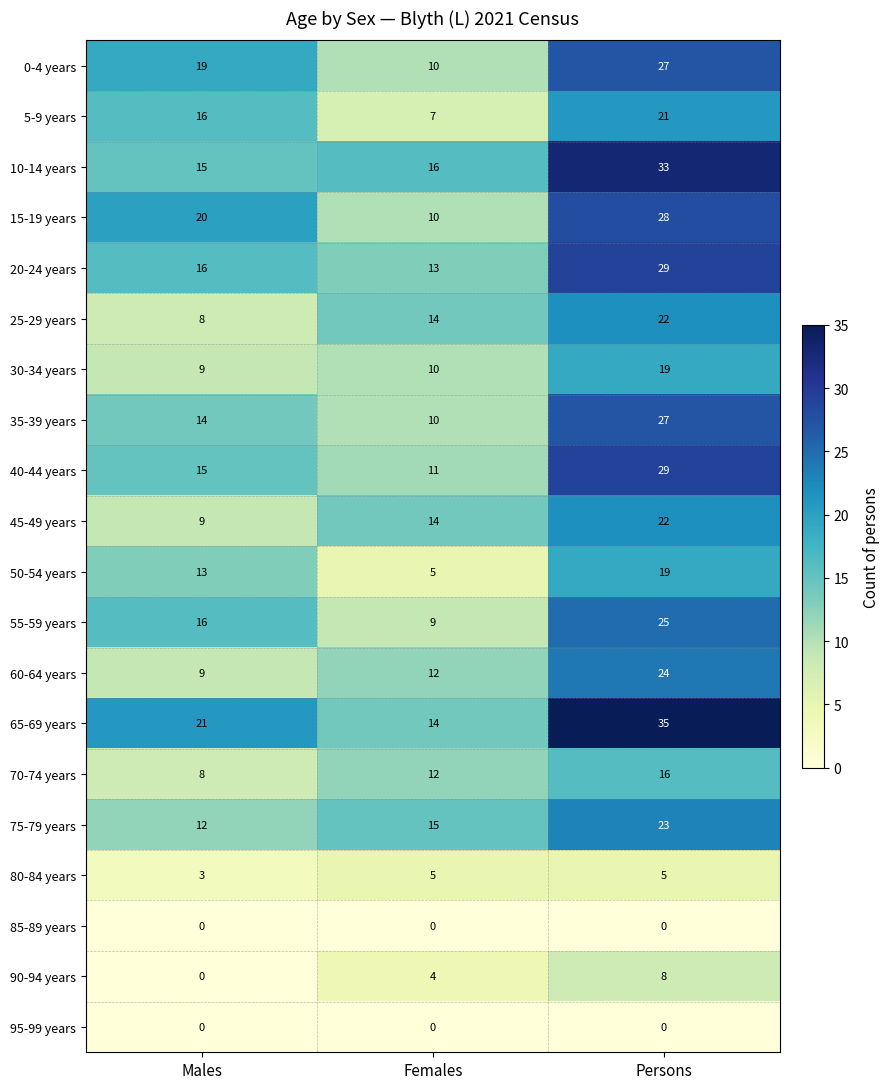

At which category is the sum across all series the highest?

Persons